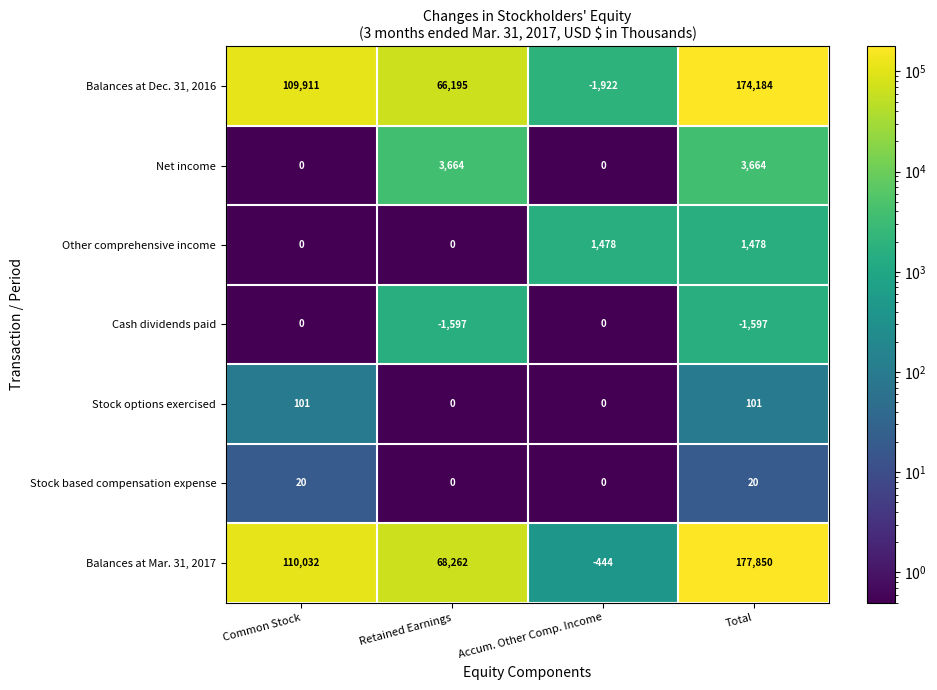

Between Retained Earnings and Total, which series saw the biggest shift?

Balances at Mar. 31, 2017